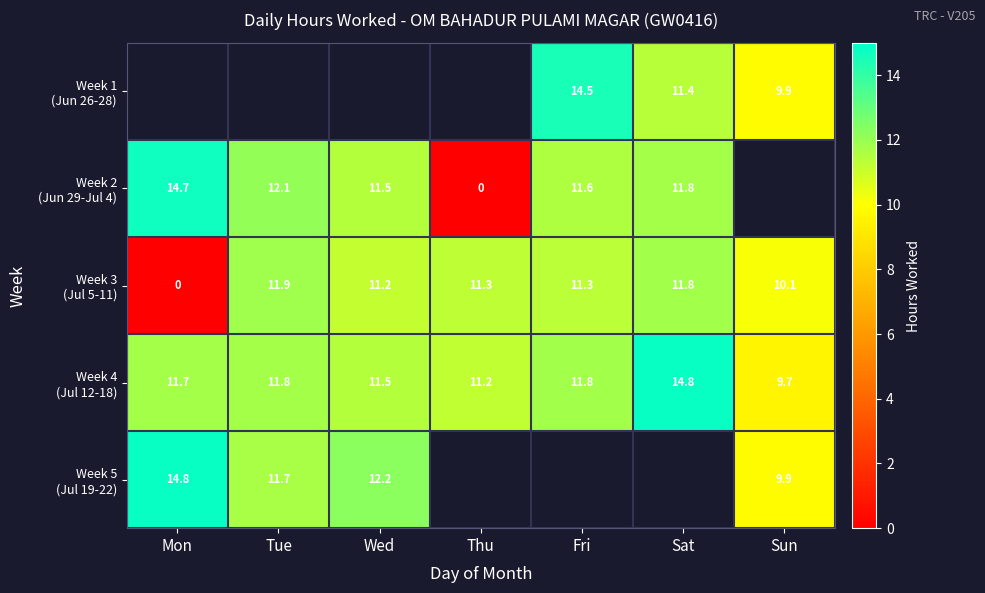

Which label corresponds to the smallest value in the chart?

Thu